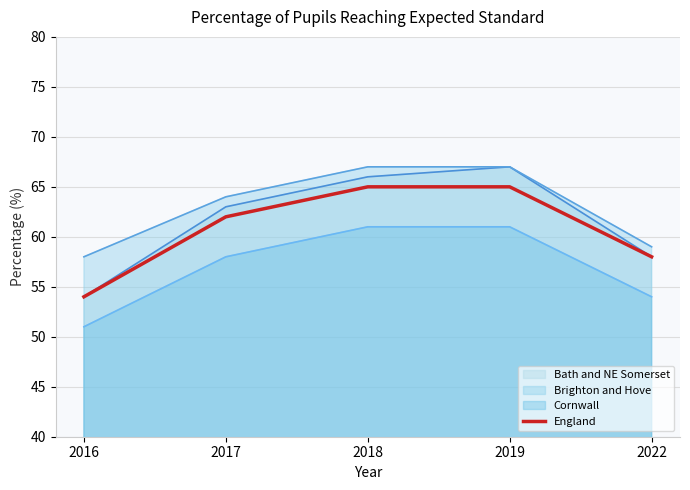

True or false: Cornwall and Brighton and Hove intersect in this chart.

False